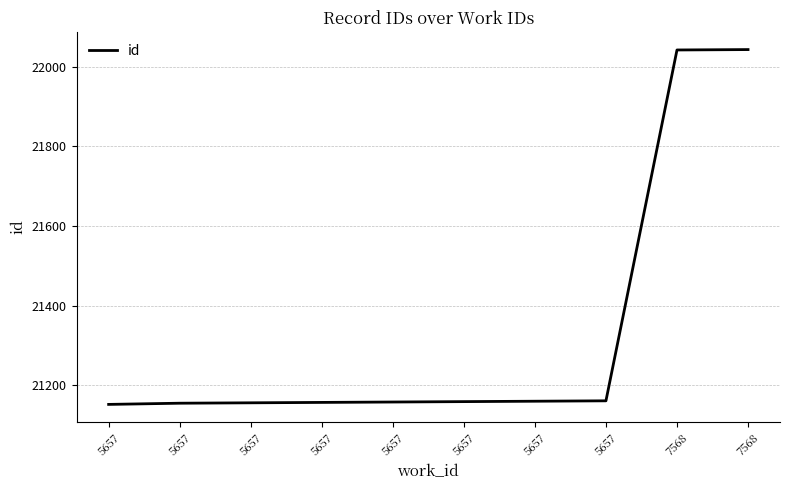

List the labels in order of value, smallest first.

5657, 5657, 5657, 5657, 5657, 5657, 5657, 5657, 7568, 7568